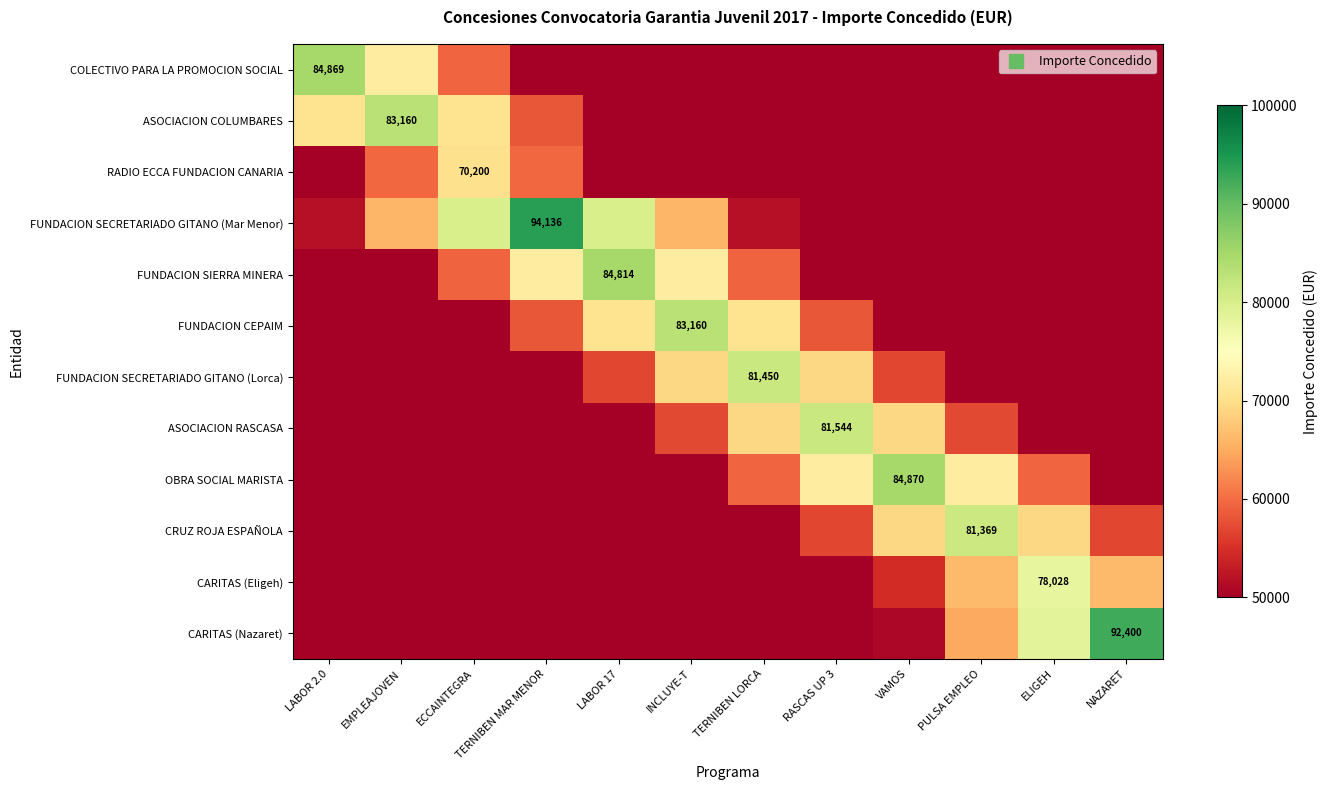

At EMPLEAJOVEN, list the series in order from largest to smallest.

ASOCIACION COLUMBARES, COLECTIVO PARA LA PROMOCION SOCIAL, FUNDACION SECRETARIADO GITANO (Mar Menor), RADIO ECCA FUNDACION CANARIA, FUNDACION SIERRA MINERA, FUNDACION CEPAIM, CARITAS (Nazaret), OBRA SOCIAL MARISTA, ASOCIACION RASCASA, FUNDACION SECRETARIADO GITANO (Lorca), CRUZ ROJA ESPAÑOLA, CARITAS (Eligeh)